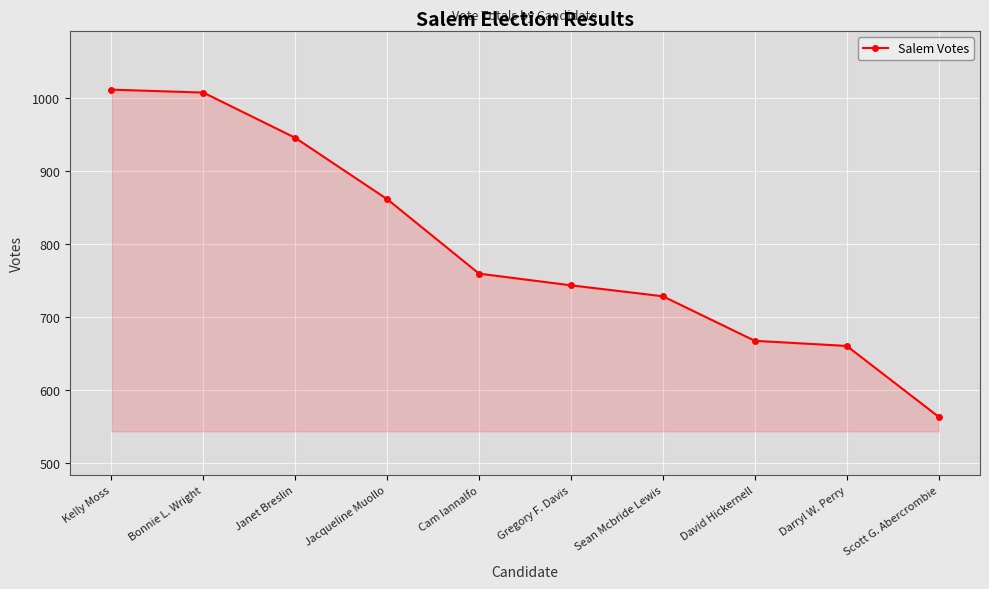

What is the change in value from Kelly Moss to Gregory F. Davis?

-268